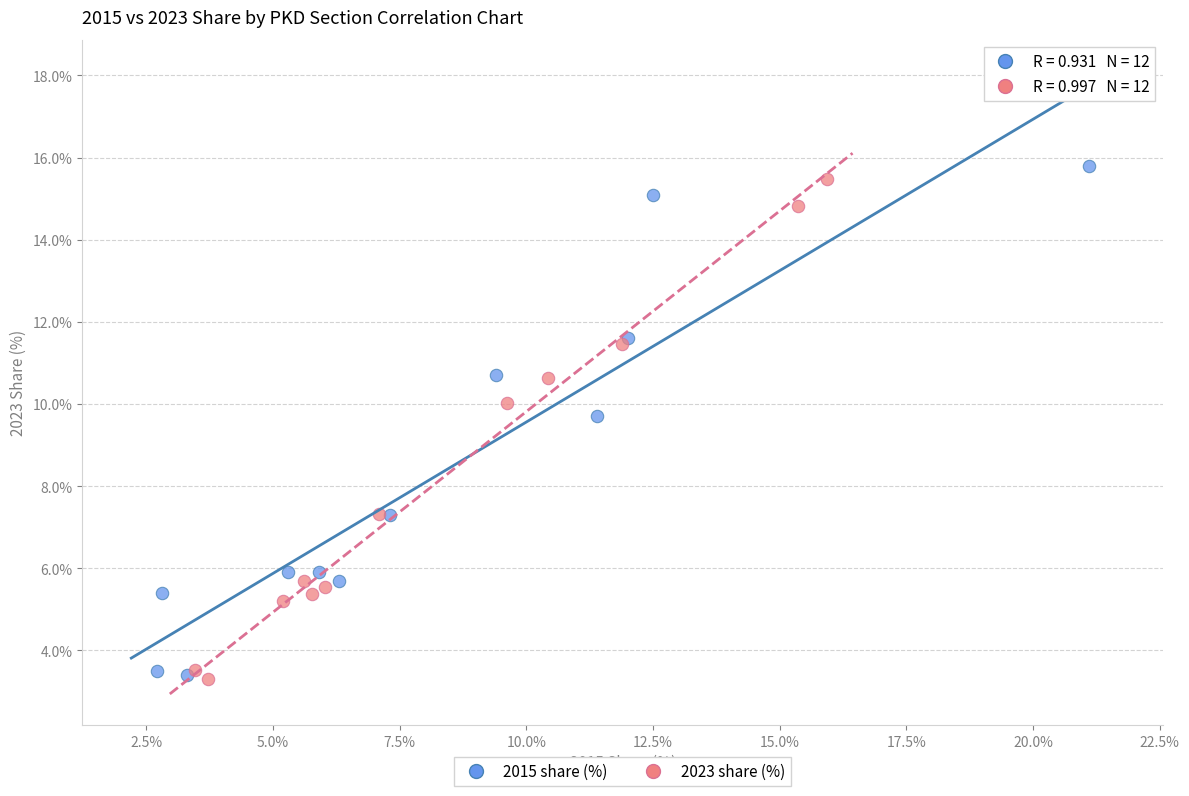

Which series has the widest spread of Y values?

2015 share (%)